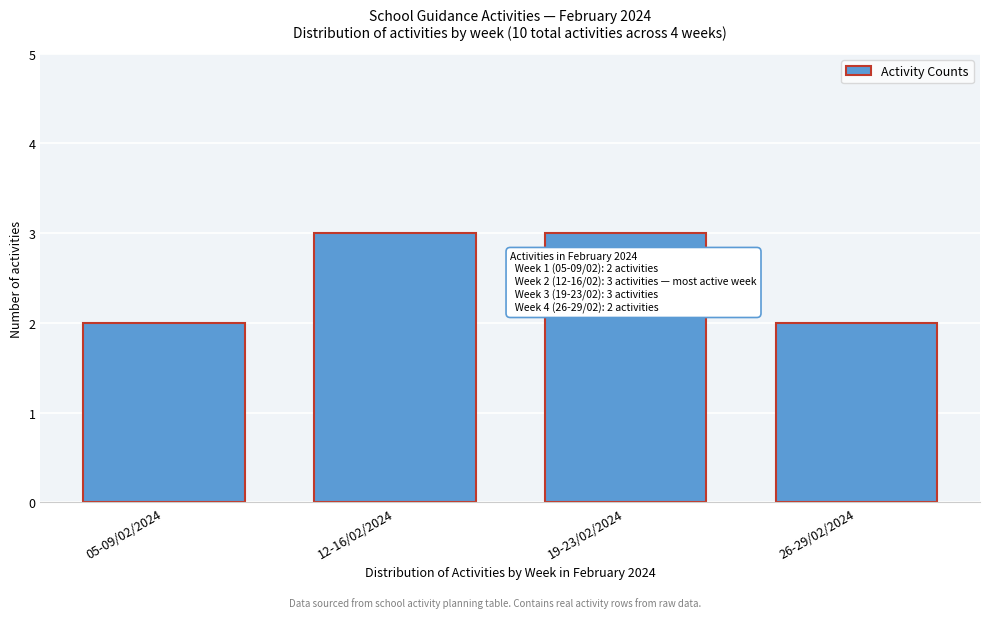

Reading left to right, transcribe all the data shown in this chart.

05-09/02/2024=2	12-16/02/2024=3	19-23/02/2024=3	26-29/02/2024=2